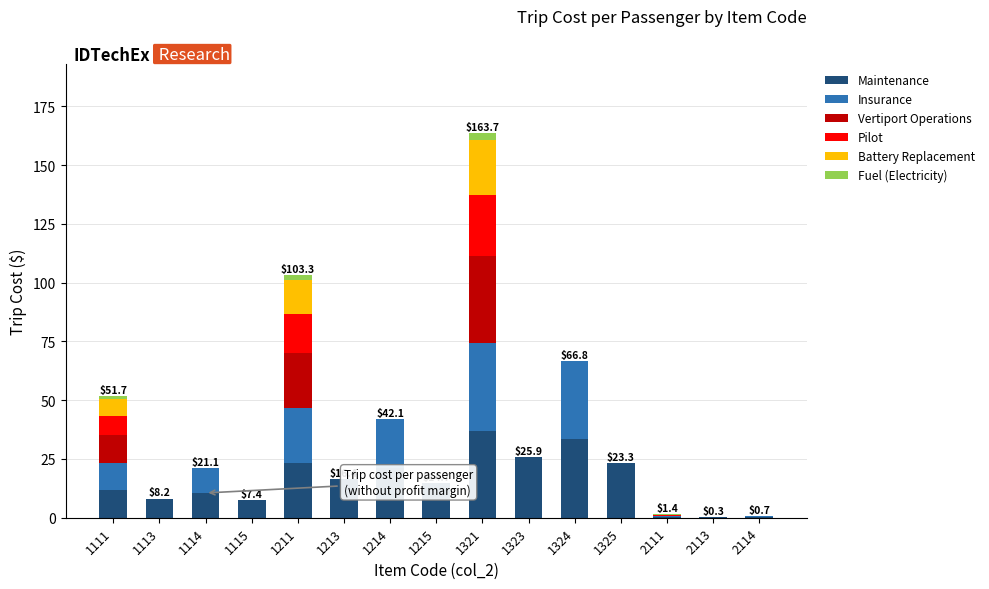

What is the maximum value for Maintenance?

37.0